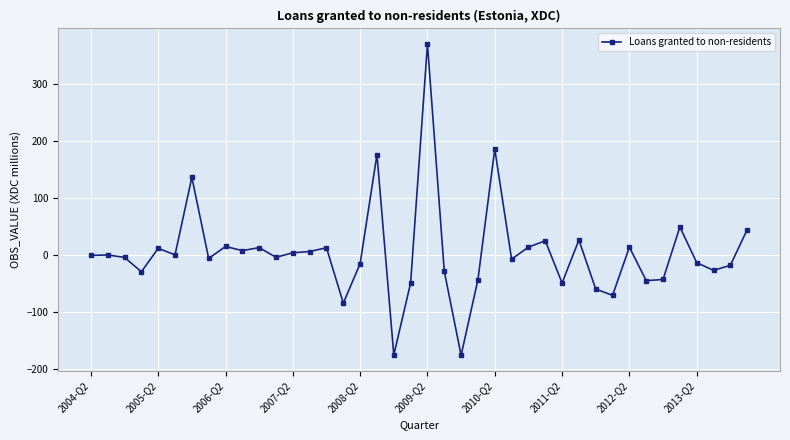

What is the sum of all values?

193.7